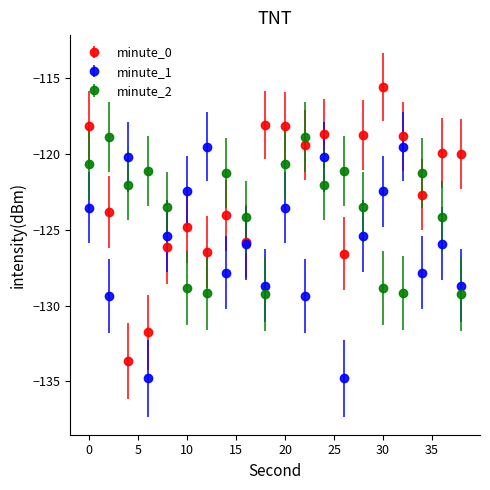

Which series has the largest range (max minus min)?

minute_0